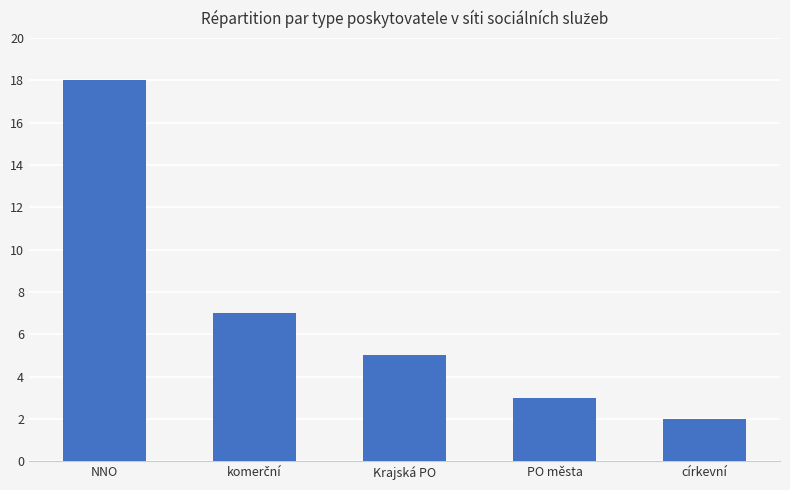

Reading left to right, list all the values displayed in this chart.

18	7	5	3	2